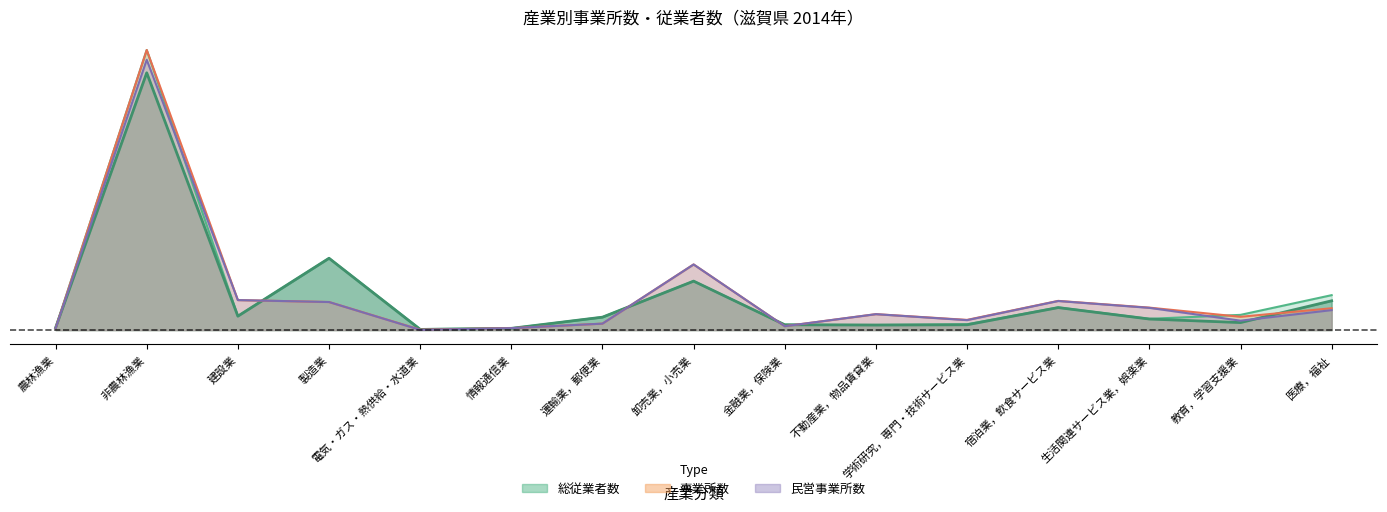

What is the sum of the 民営事業所数 values at 電気・ガス・熱供給・水道業 and 医療，福祉?

0.1